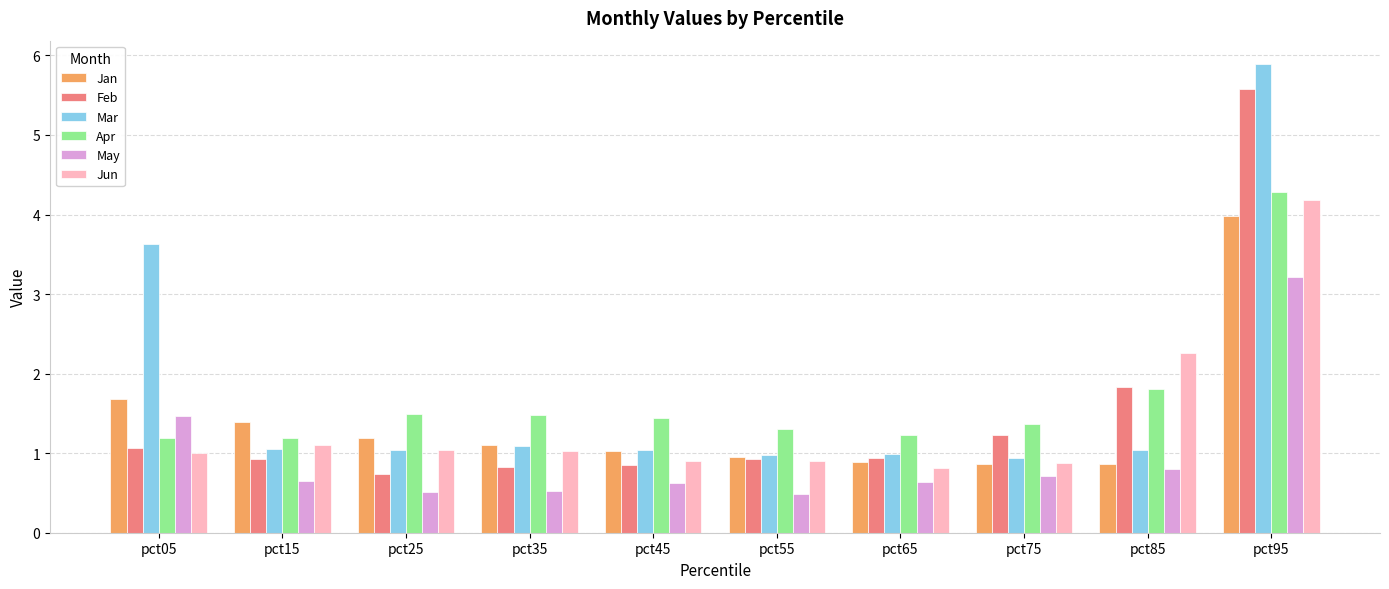

What are all the series names shown in the legend?

Jan, Feb, Mar, Apr, May, Jun